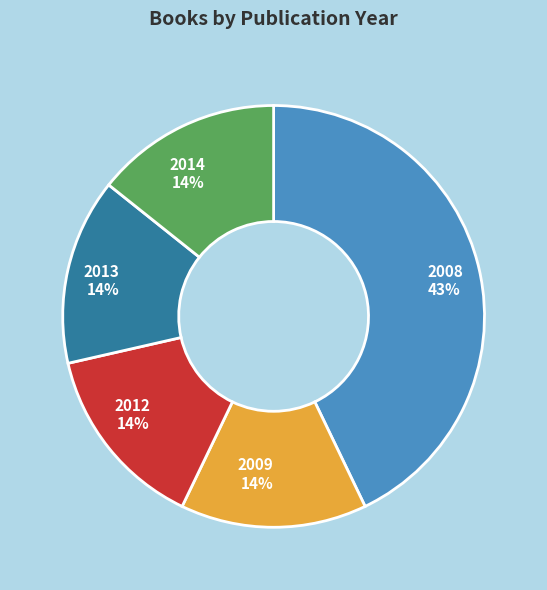

What is the largest slice in the pie chart?

2008